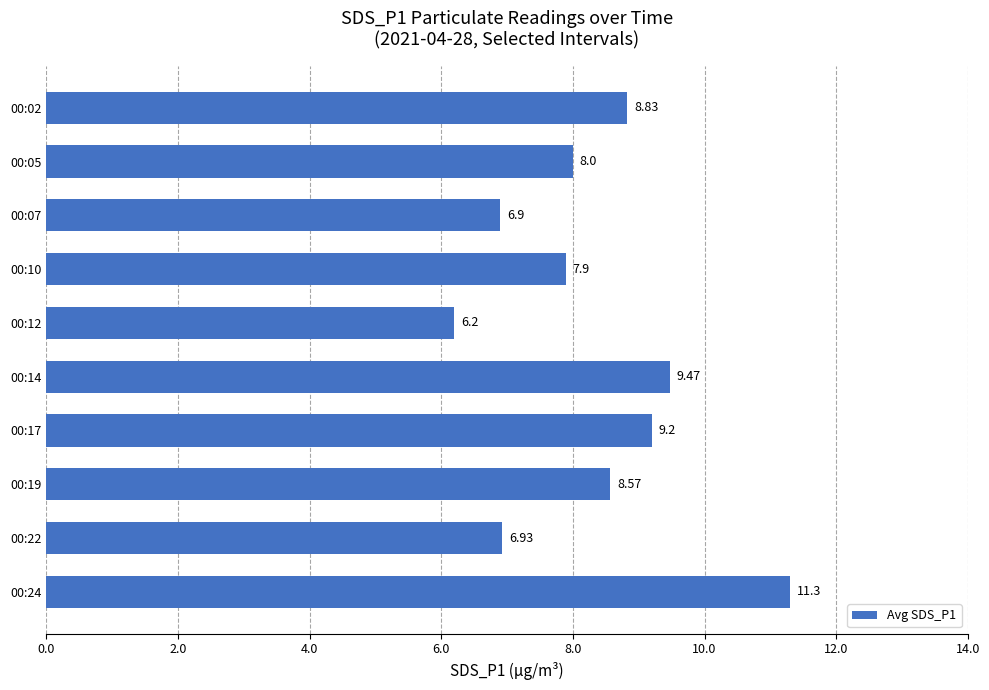

What is the sum of all values?

83.3